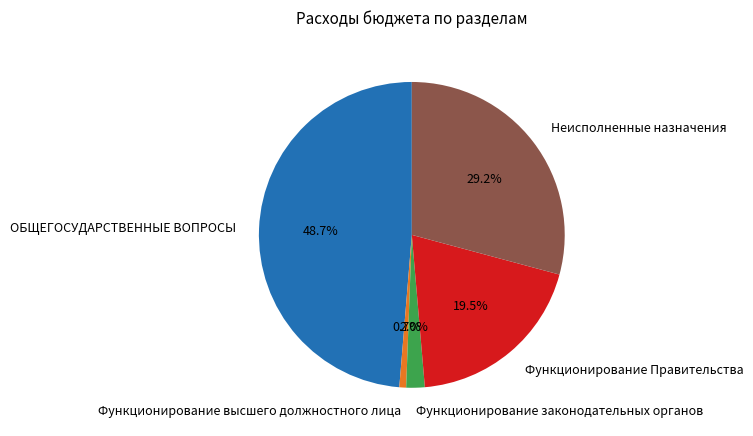

Rank the categories by value from highest to lowest.

ОБЩЕГОСУДАРСТВЕННЫЕ ВОПРОСЫ, Неисполненные назначения, Функционирование Правительства, Функционирование законодательных органов, Функционирование высшего должностного лица